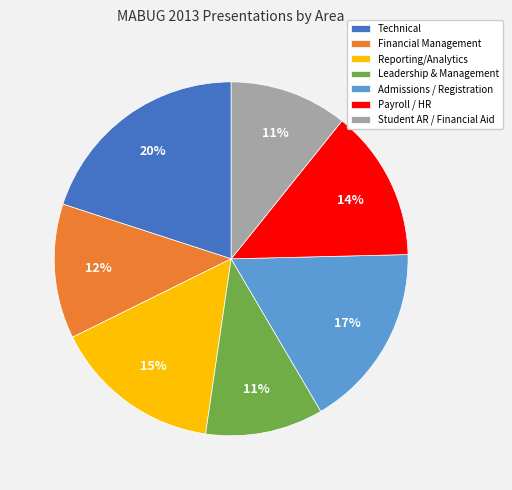

Which category has the biggest portion of the pie?

Technical